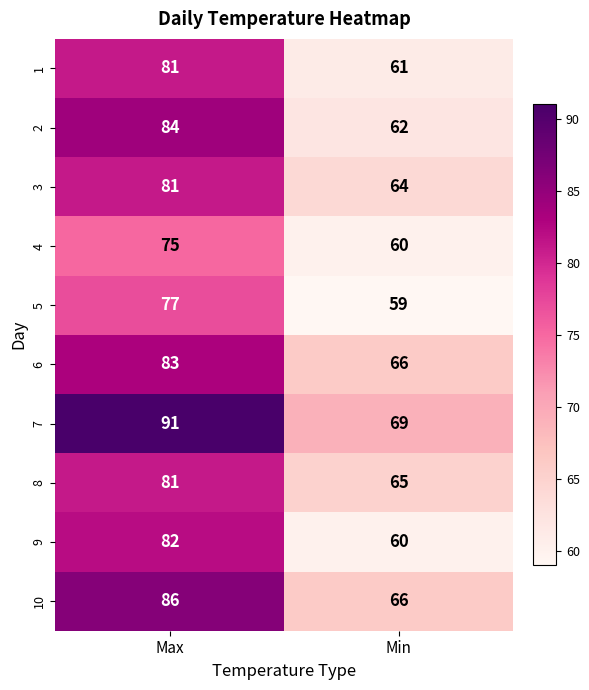

What is the difference between the maximum and minimum values in the 2 series?

22